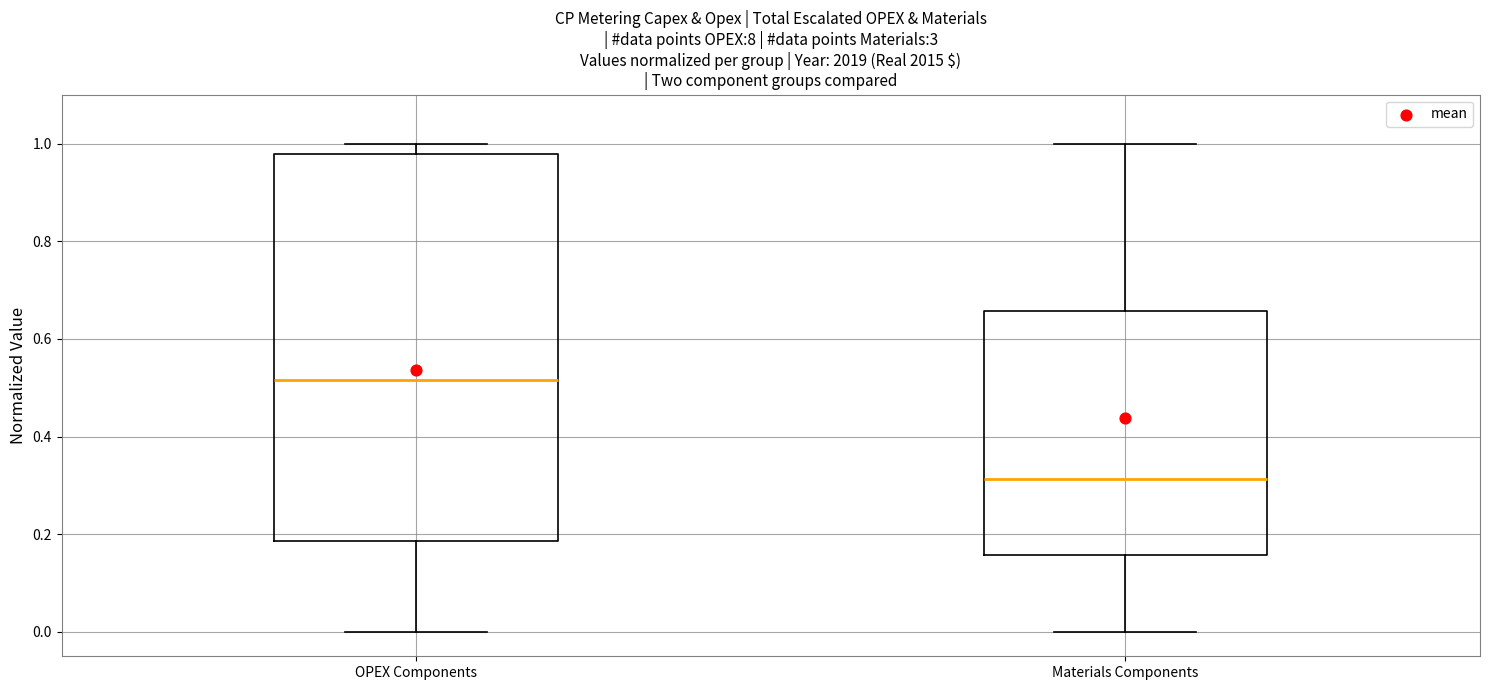

Which box is the tallest, from its lower edge to its upper edge?

OPEX Components